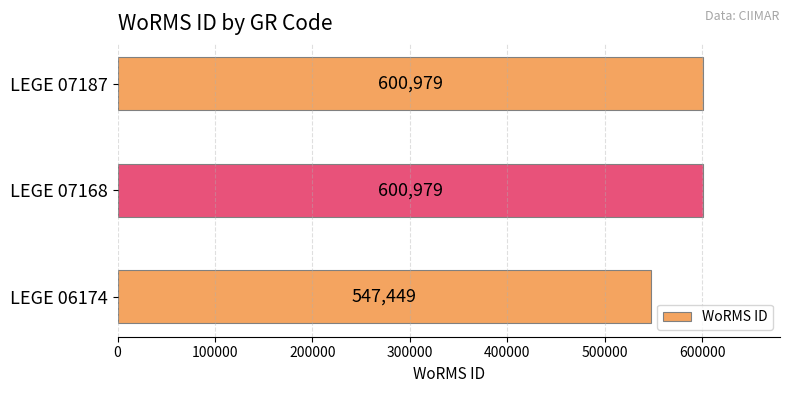

Count the values in the range 547449 to 600979.

3